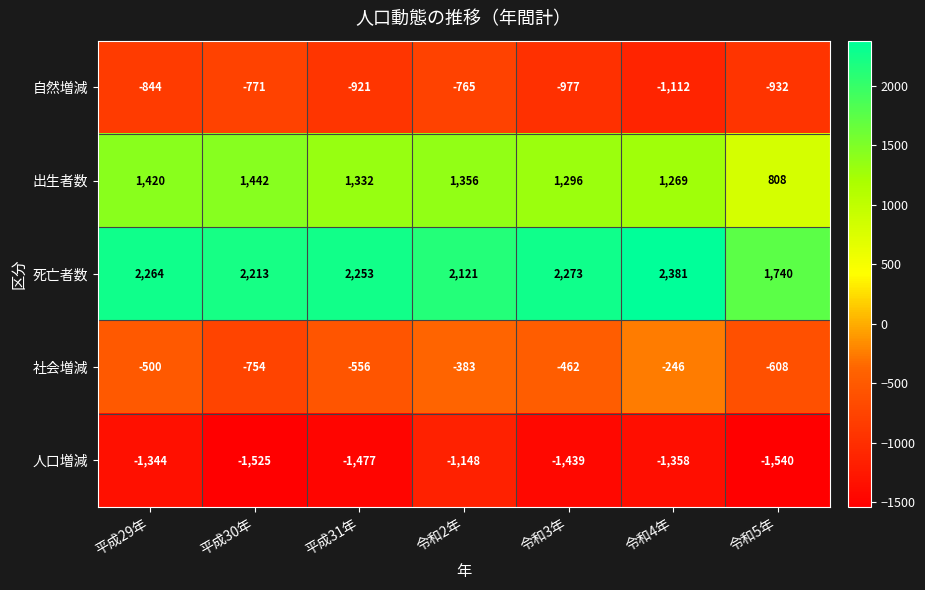

Which category has the lowest value across all series?

令和5年